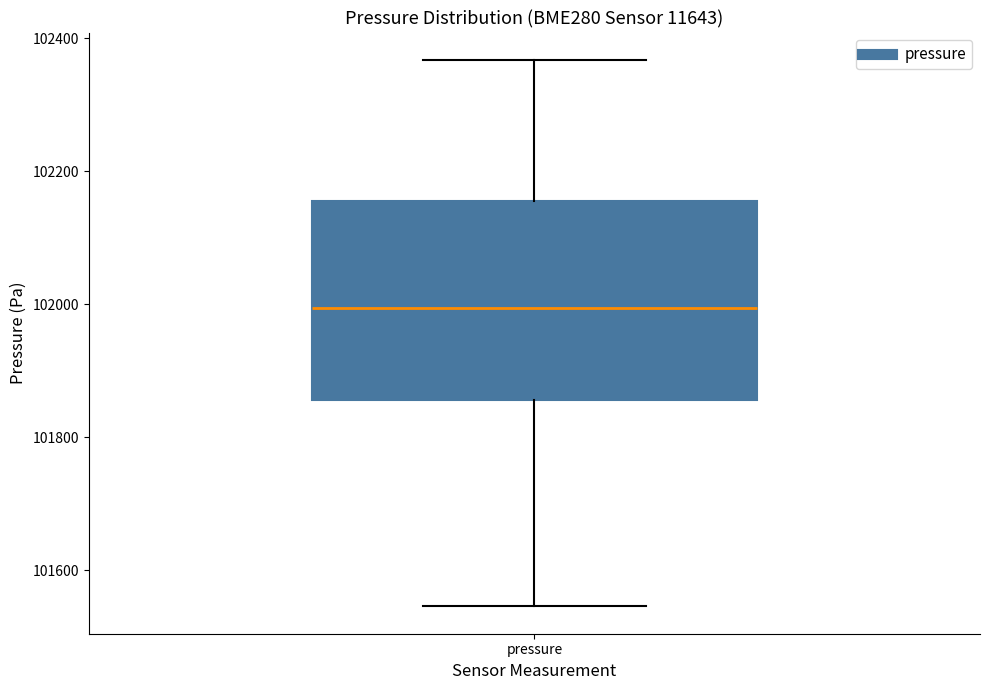

Transcribe this box plot: give where the median line is, the range the box spans, and where the two whiskers end, as read against the y-axis. The values are not printed on the chart, so give them approximately, as read against the axis.

median 102000, box 101860 to 102160, whiskers 101540 to 102360